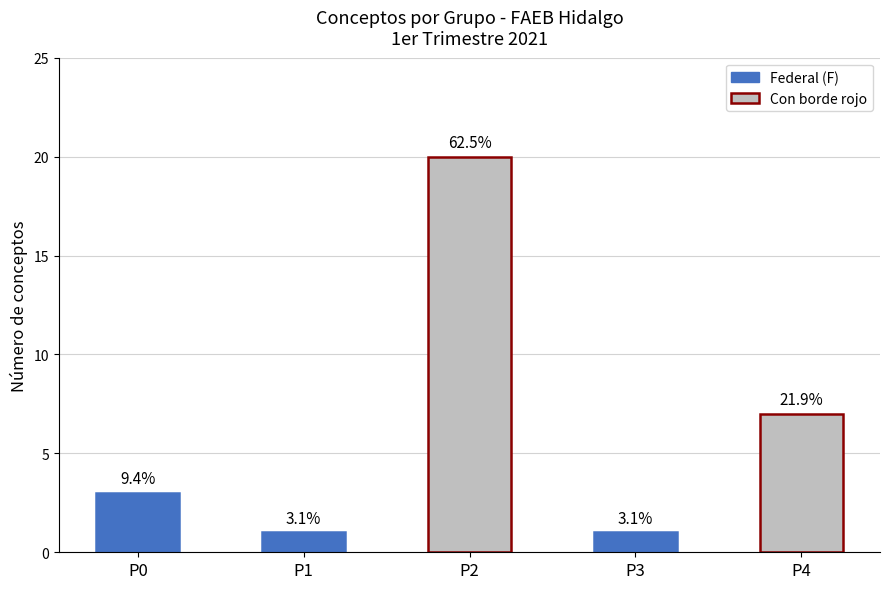

At which label is the value closest to 10?

P4